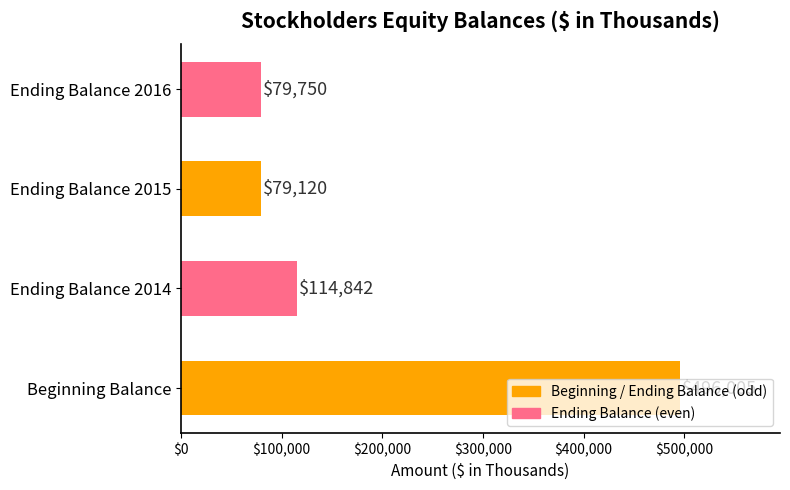

True or false: the data shows 79750 at Ending Balance 2016.

True